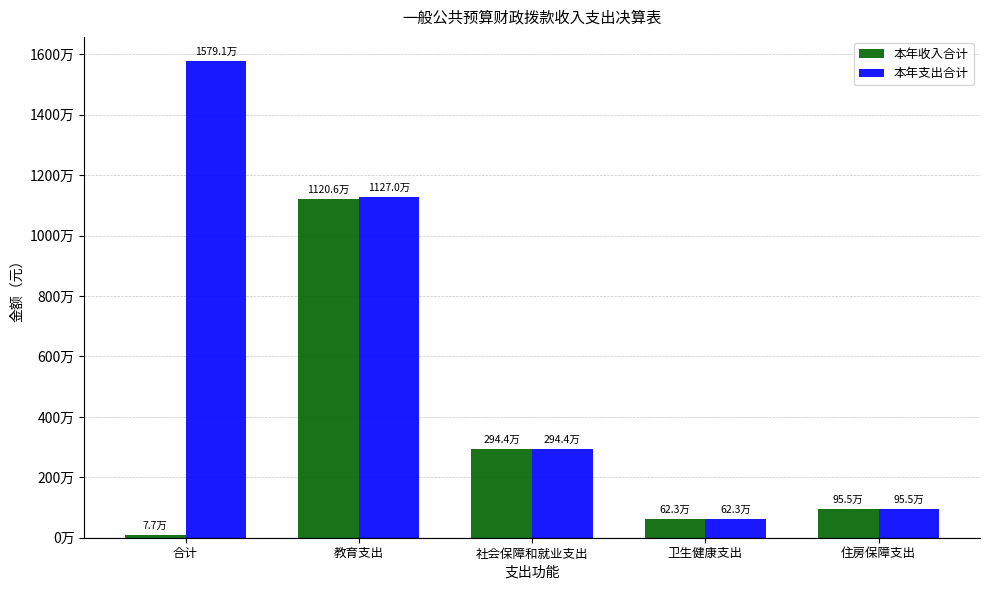

The value of 本年收入合计 at 卫生健康支出 is 622685.0. True or false?

True